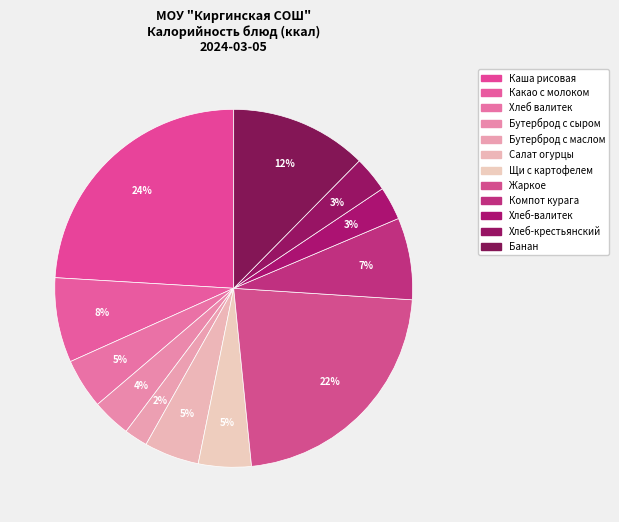

How many segments does this pie chart have?

12